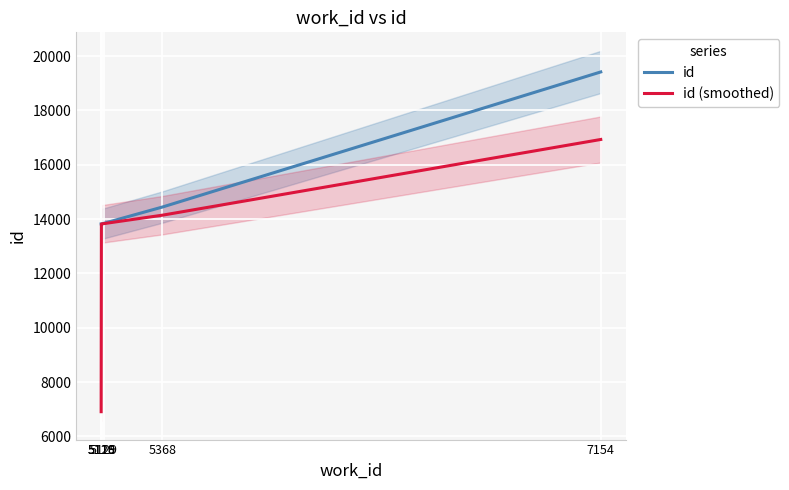

What is the sum of the id (smoothed) values at 5118 and 5129?

20742.0